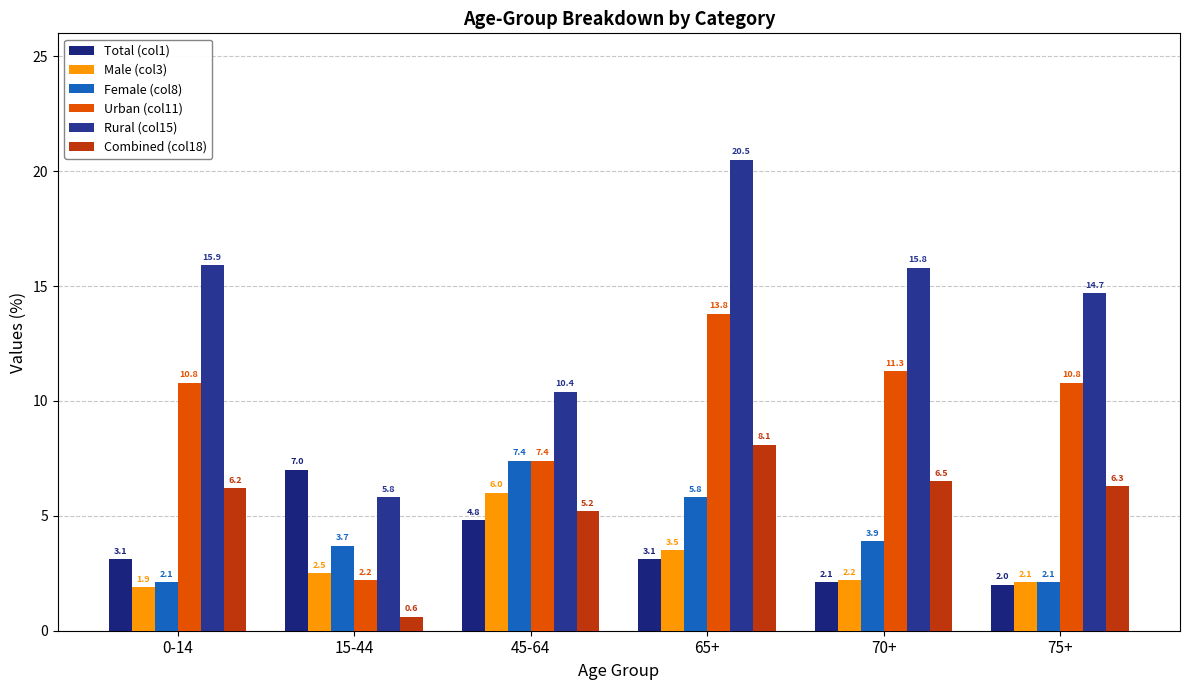

At which label does Total (col1) reach its peak?

15-44